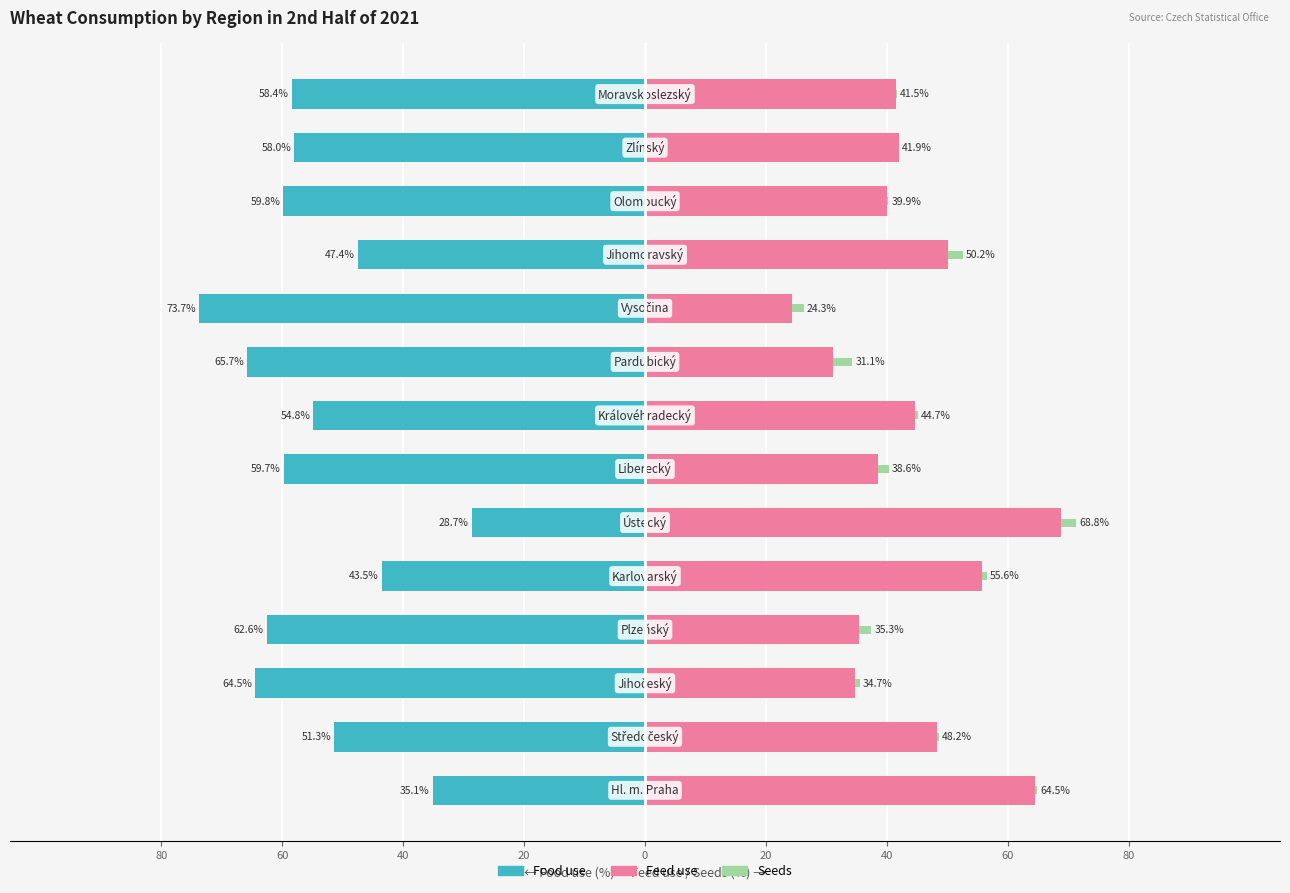

True or false: Seeds has a value of 1.9 at 80.

False